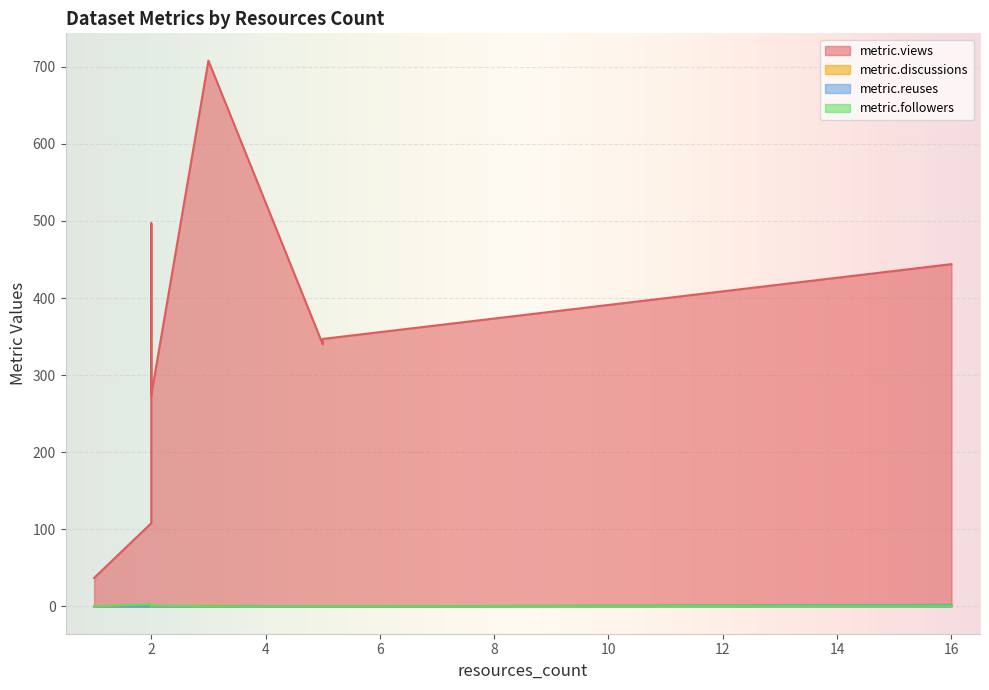

How many series are shown in this chart?

4